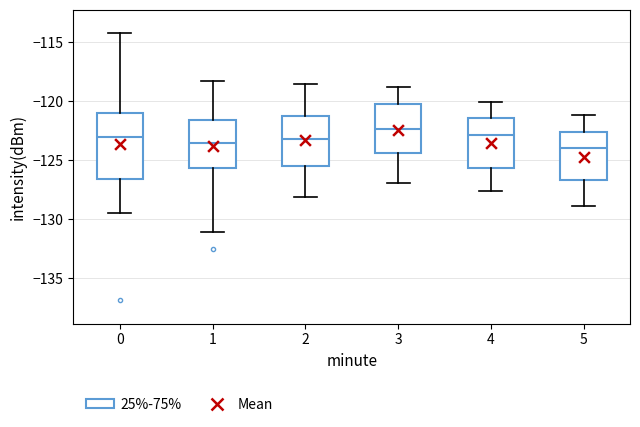

Reading left to right, read every box against the y-axis: the position of its median line, the range the box covers, and the ends of its whiskers. The values are not printed on the chart, so give them approximately, as read against the axis.

0: median -123.0, box -126.5 to -121.0, whiskers -129.5 to -114.0
1: median -123.5, box -125.5 to -121.5, whiskers -131.0 to -118.5
2: median -123.0, box -125.5 to -121.0, whiskers -128.0 to -118.5
3: median -122.5, box -124.5 to -120.5, whiskers -127.0 to -119.0
4: median -123.0, box -125.5 to -121.5, whiskers -127.5 to -120.0
5: median -124.0, box -126.5 to -122.5, whiskers -129.0 to -121.0